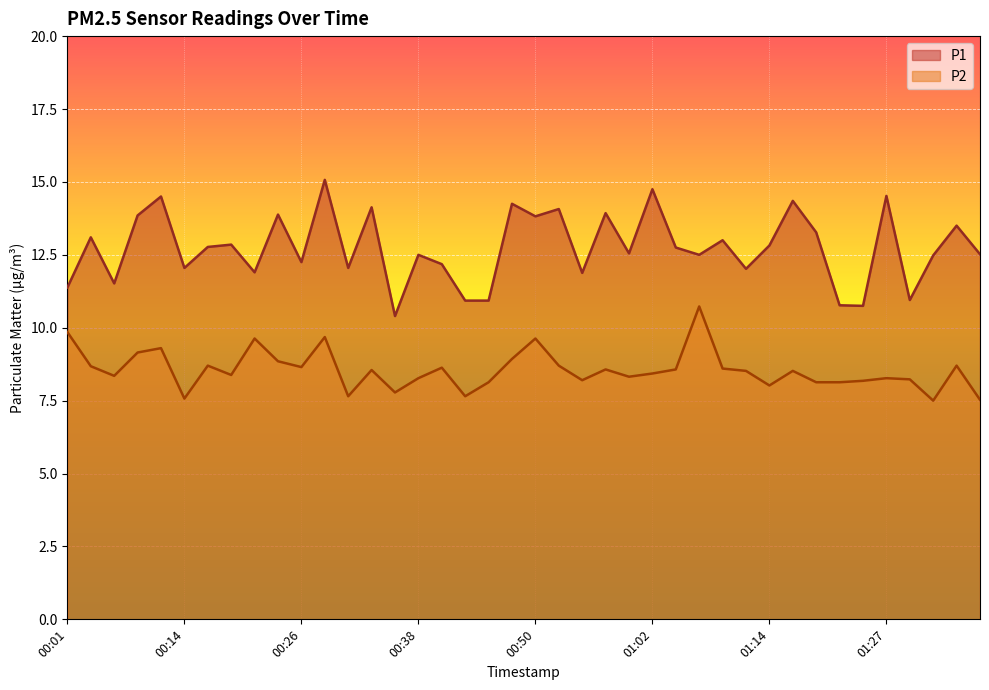

Where is P1 nearest to the value 12?

01:12